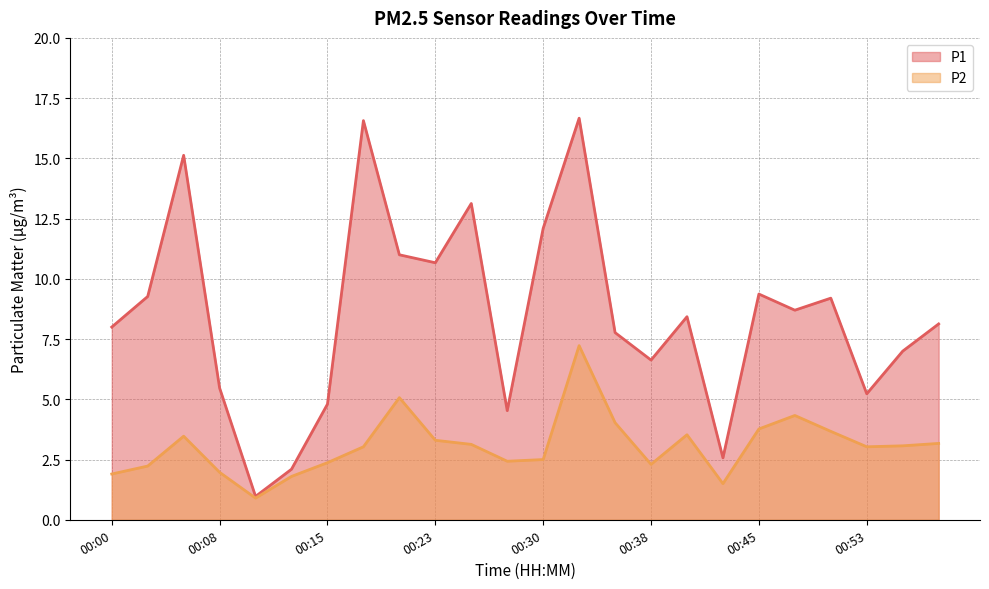

True or false: P2 and P1 cross at least once.

False